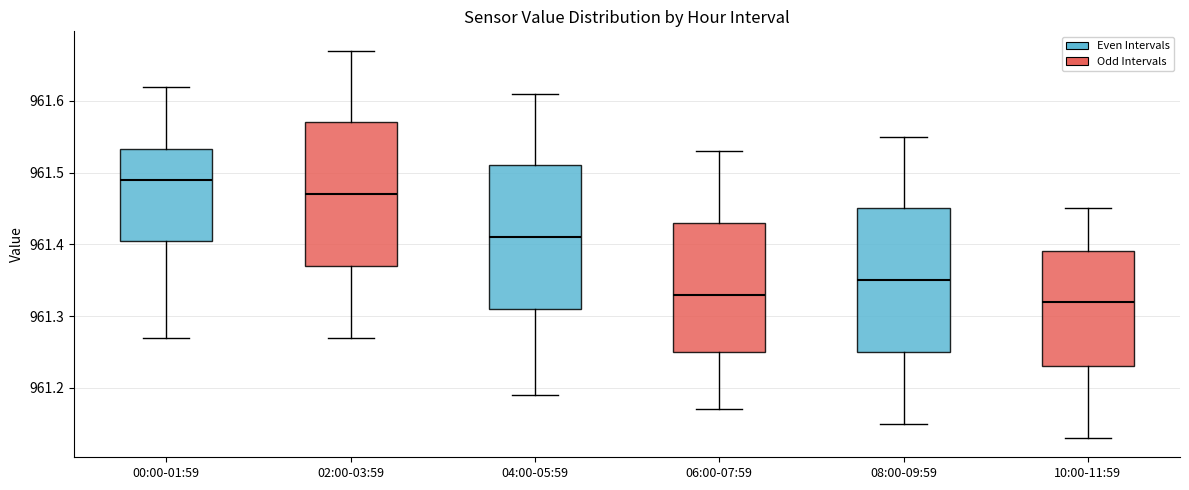

Reading left to right, transcribe this box plot: for each box, give where its median line is, the range the box spans, and where its two whiskers end, as read against the y-axis. The values are not printed on the chart, so give them approximately, as read against the axis.

00:00-01:59: median 961.49, box 961.41 to 961.53, whiskers 961.27 to 961.62
02:00-03:59: median 961.47, box 961.37 to 961.57, whiskers 961.27 to 961.67
04:00-05:59: median 961.41, box 961.31 to 961.51, whiskers 961.19 to 961.61
06:00-07:59: median 961.33, box 961.25 to 961.43, whiskers 961.17 to 961.53
08:00-09:59: median 961.35, box 961.25 to 961.45, whiskers 961.15 to 961.55
10:00-11:59: median 961.32, box 961.23 to 961.39, whiskers 961.13 to 961.45